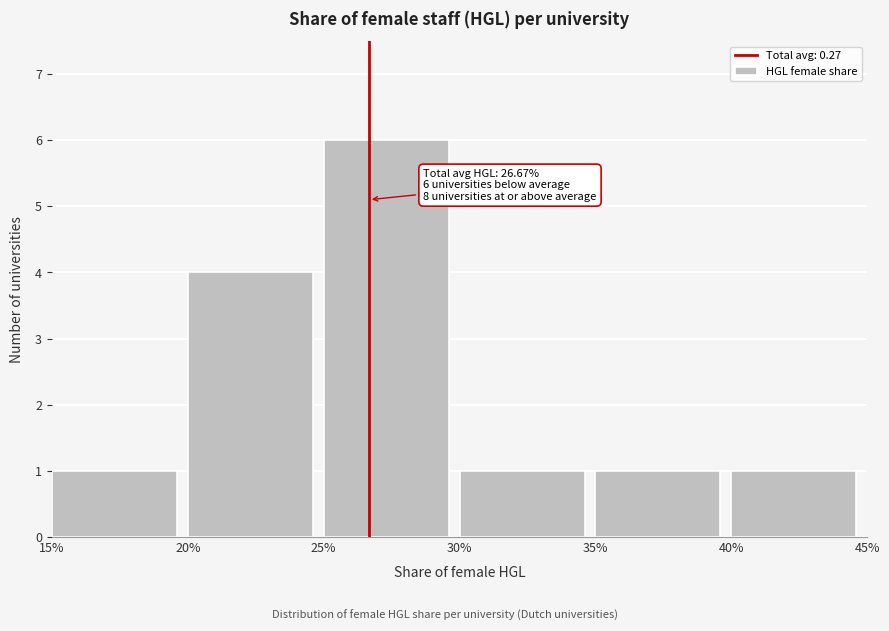

Reading left to right, list all the values displayed in this chart.

15%=1	20%=4	25%=6	30%=1	35%=1	40%=1